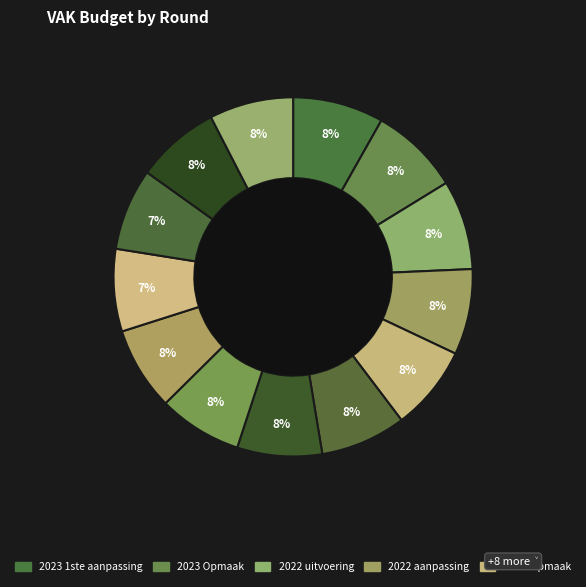

How many segments does this pie chart have?

13